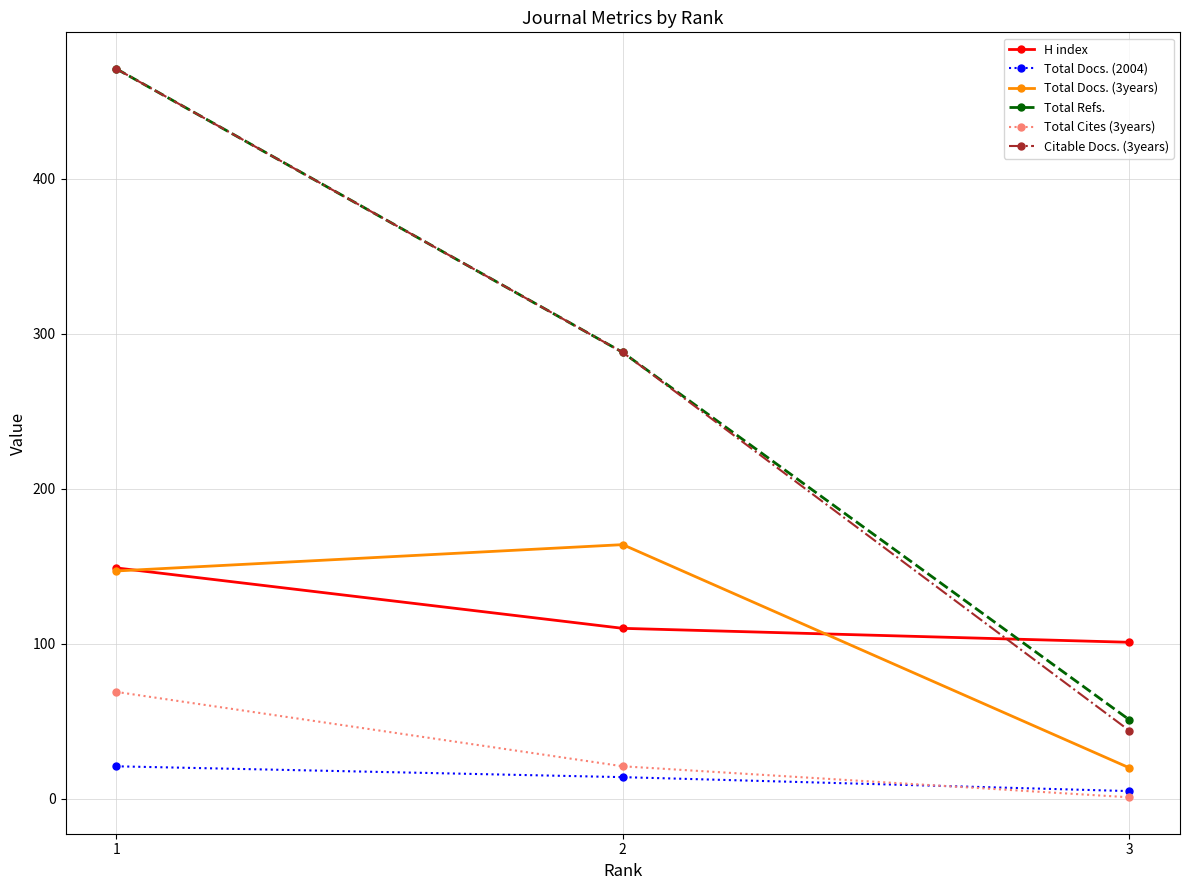

How many categories are shown in the chart?

3